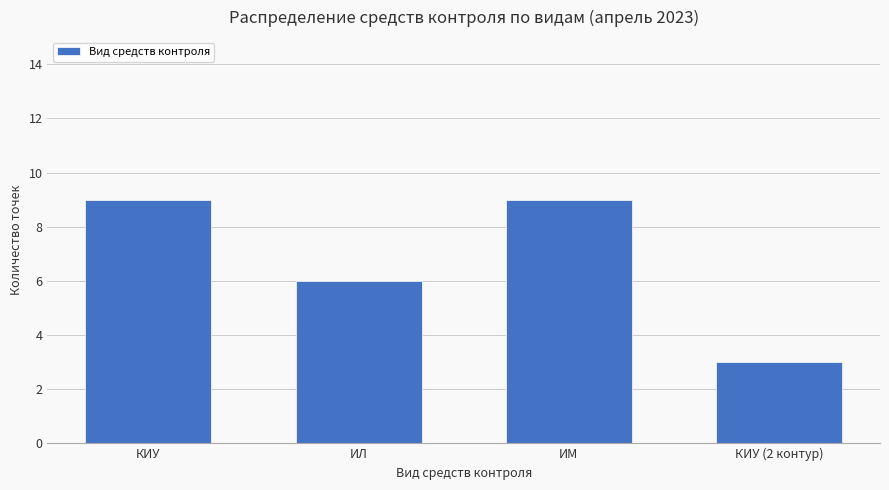

Are the bars horizontal?

No